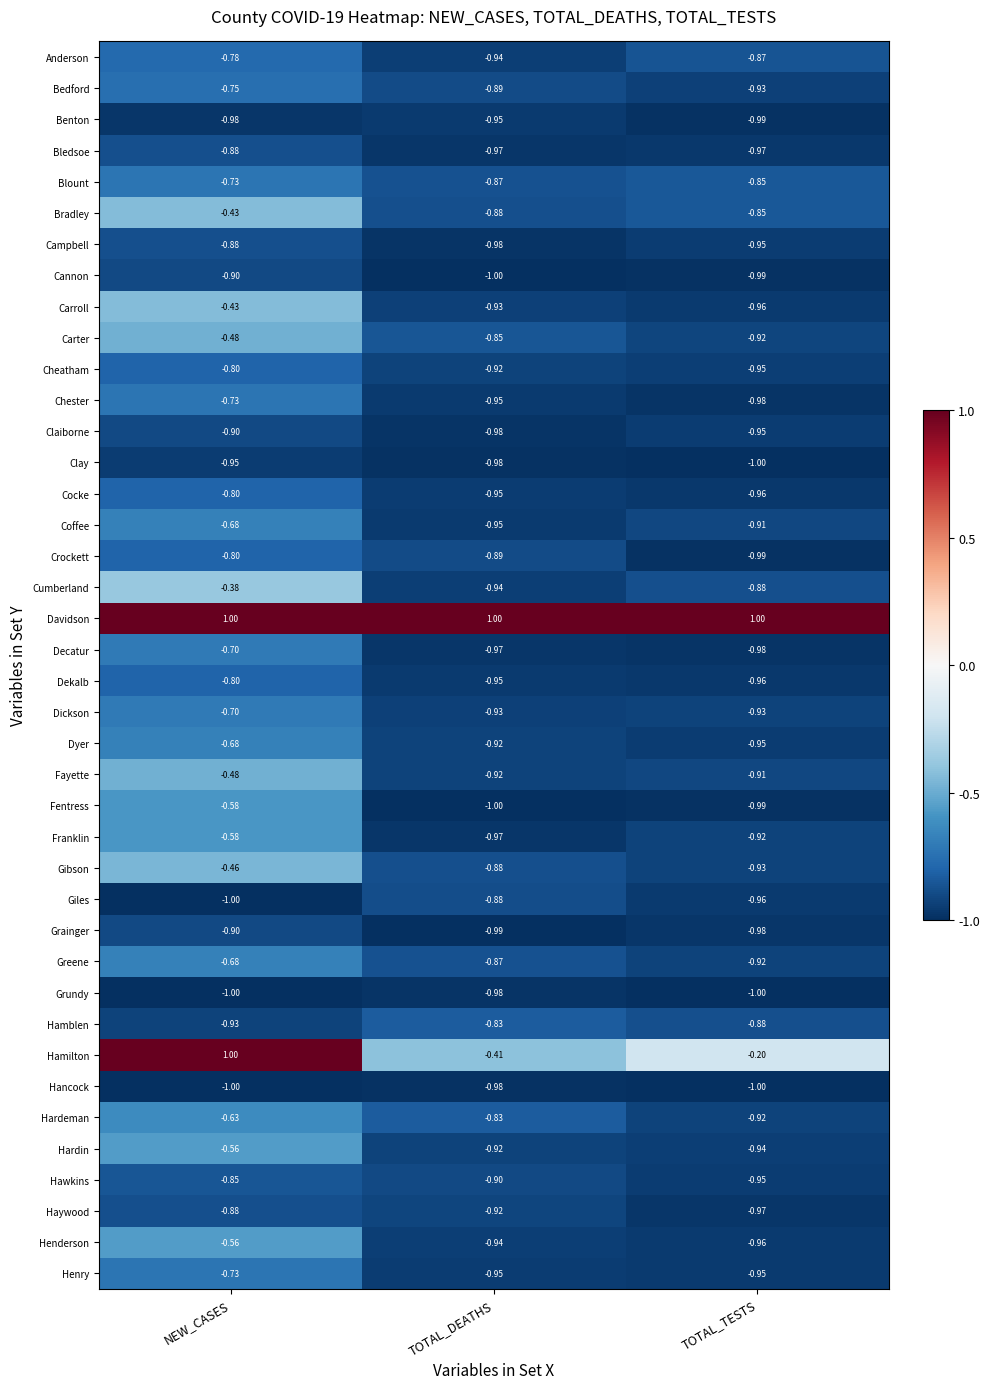

Which series has the widest spread of values?

Hamilton